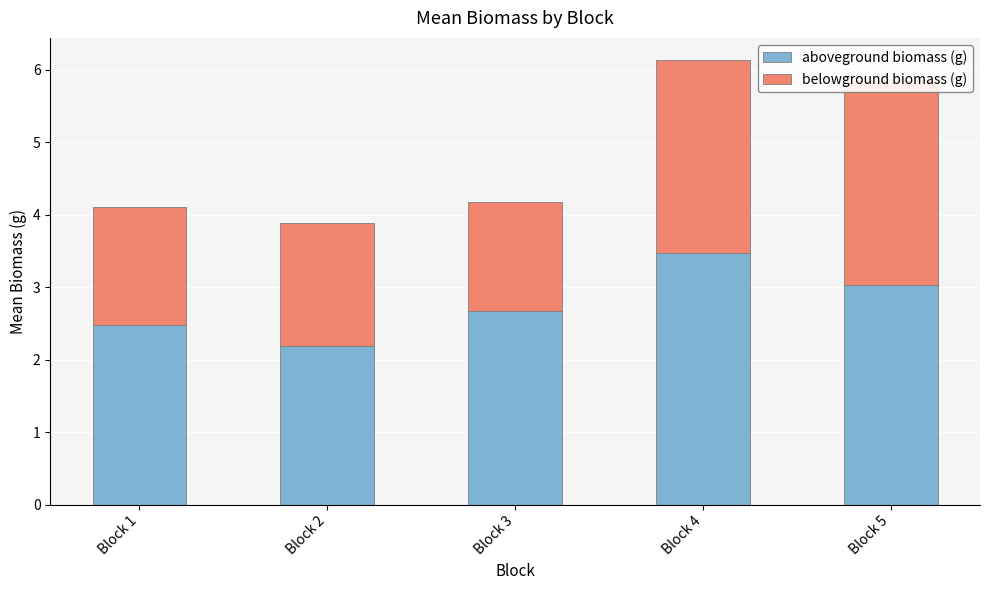

Rank the series at Block 5 from highest to lowest value.

aboveground biomass (g), belowground biomass (g)